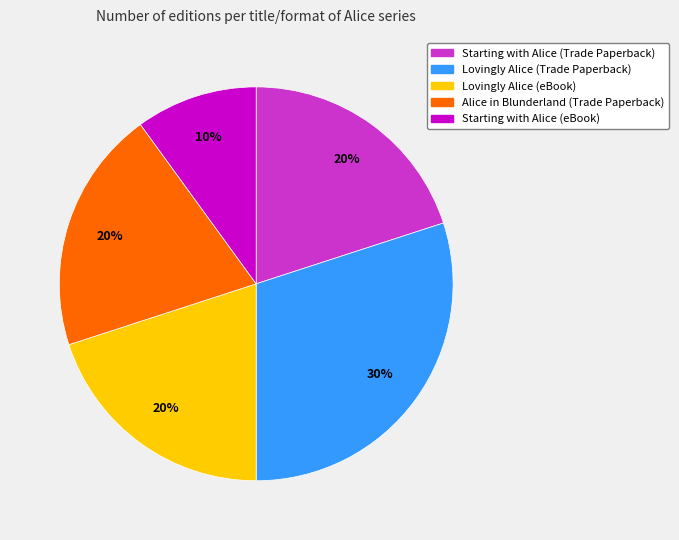

True or false: Lovingly Alice (eBook) accounts for 15% of the total.

False